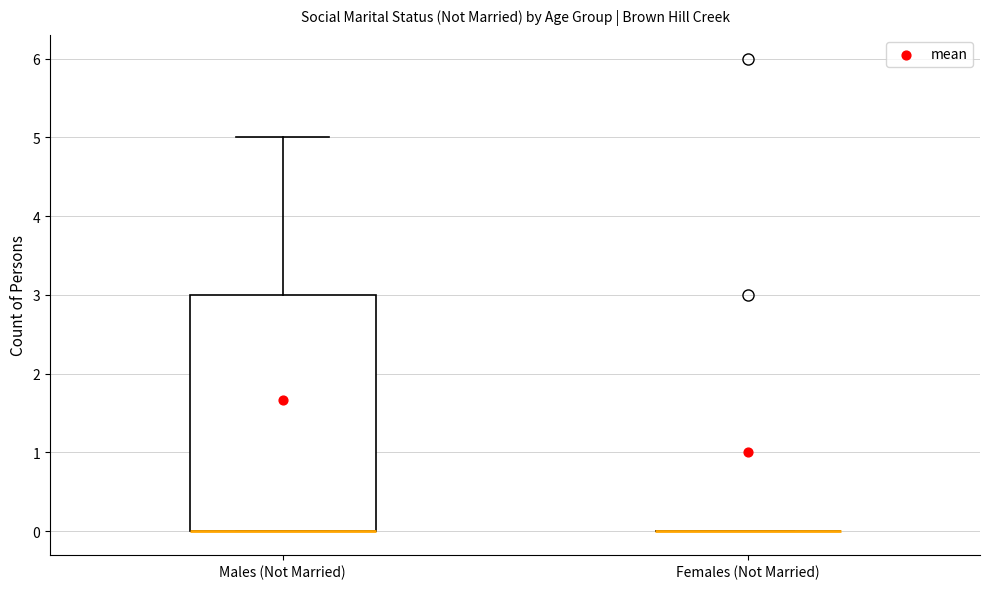

Where is the lower edge of the box for Males (Not Married) on the y-axis? The values are not printed on the chart, so give them approximately, as read against the axis.

0